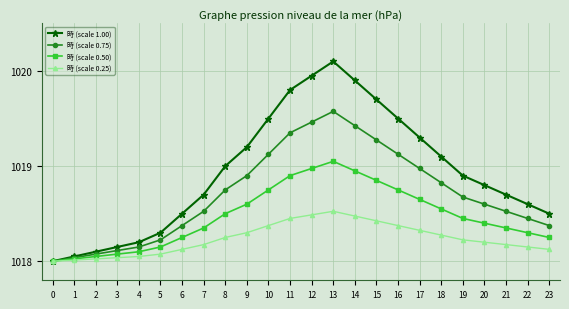

What is the sum of the 時 (scale 1.00) values at 0 and 19?

2036.9